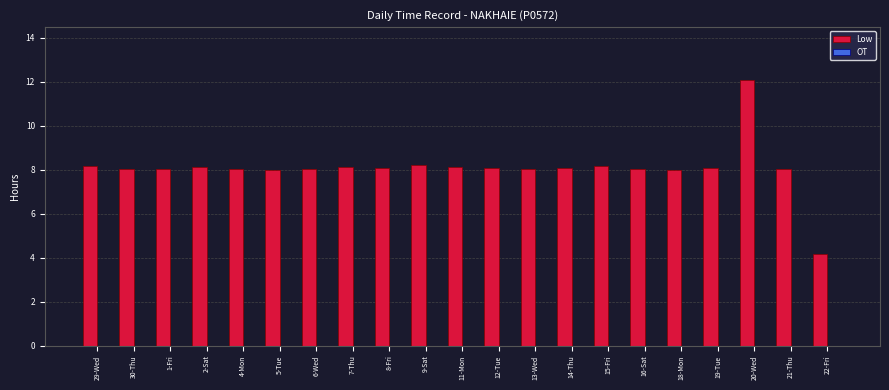

The value at 19-Tue is 8.1. True or false?

True